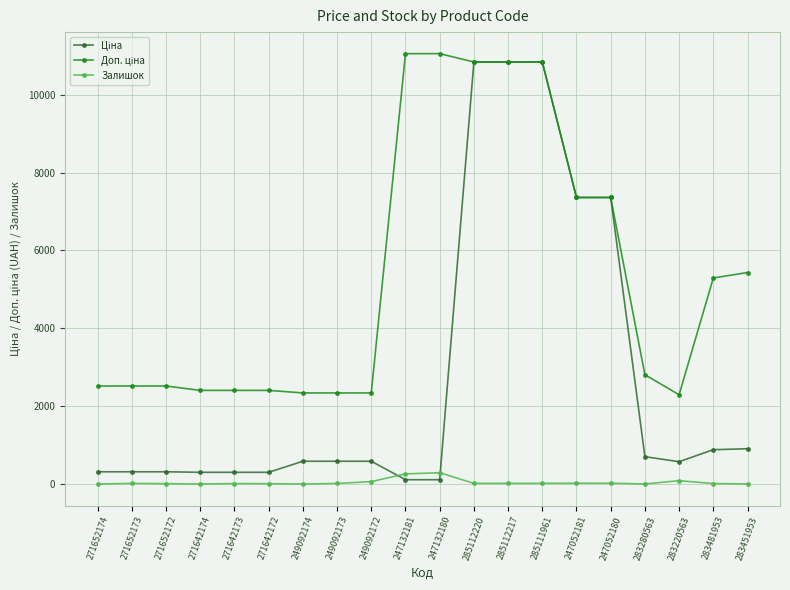

What position from the right is 283280563?

4